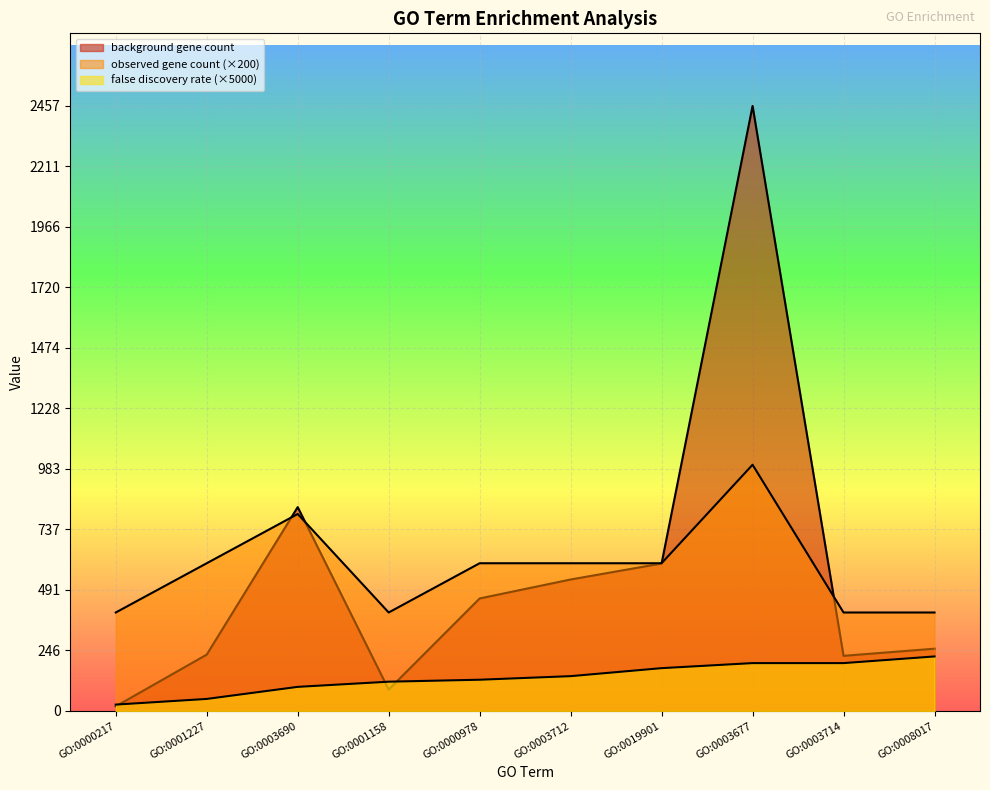

What is the difference between the highest and lowest values at GO:0000217?

381.0